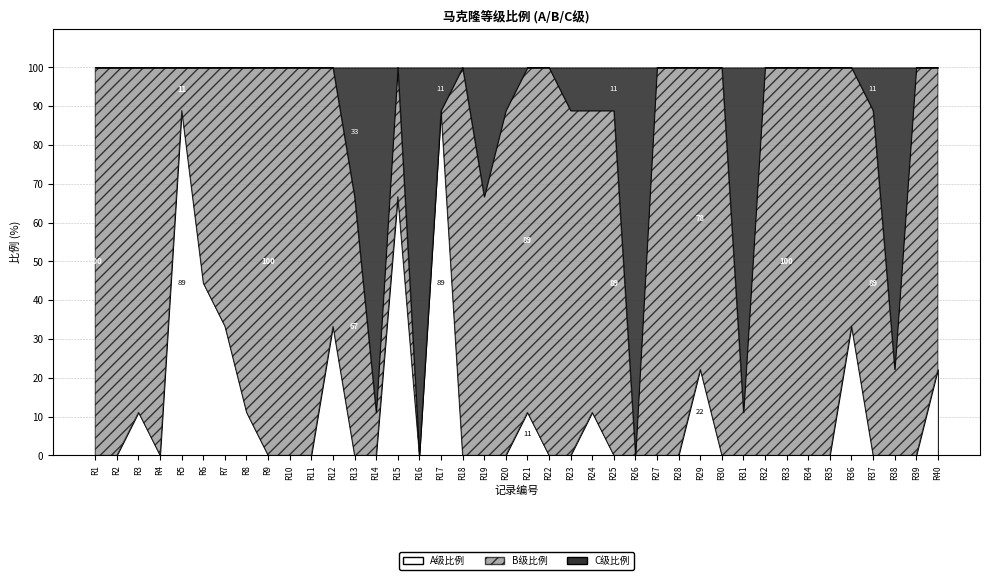

Which series changed the most between 25 and 26?

B级比例